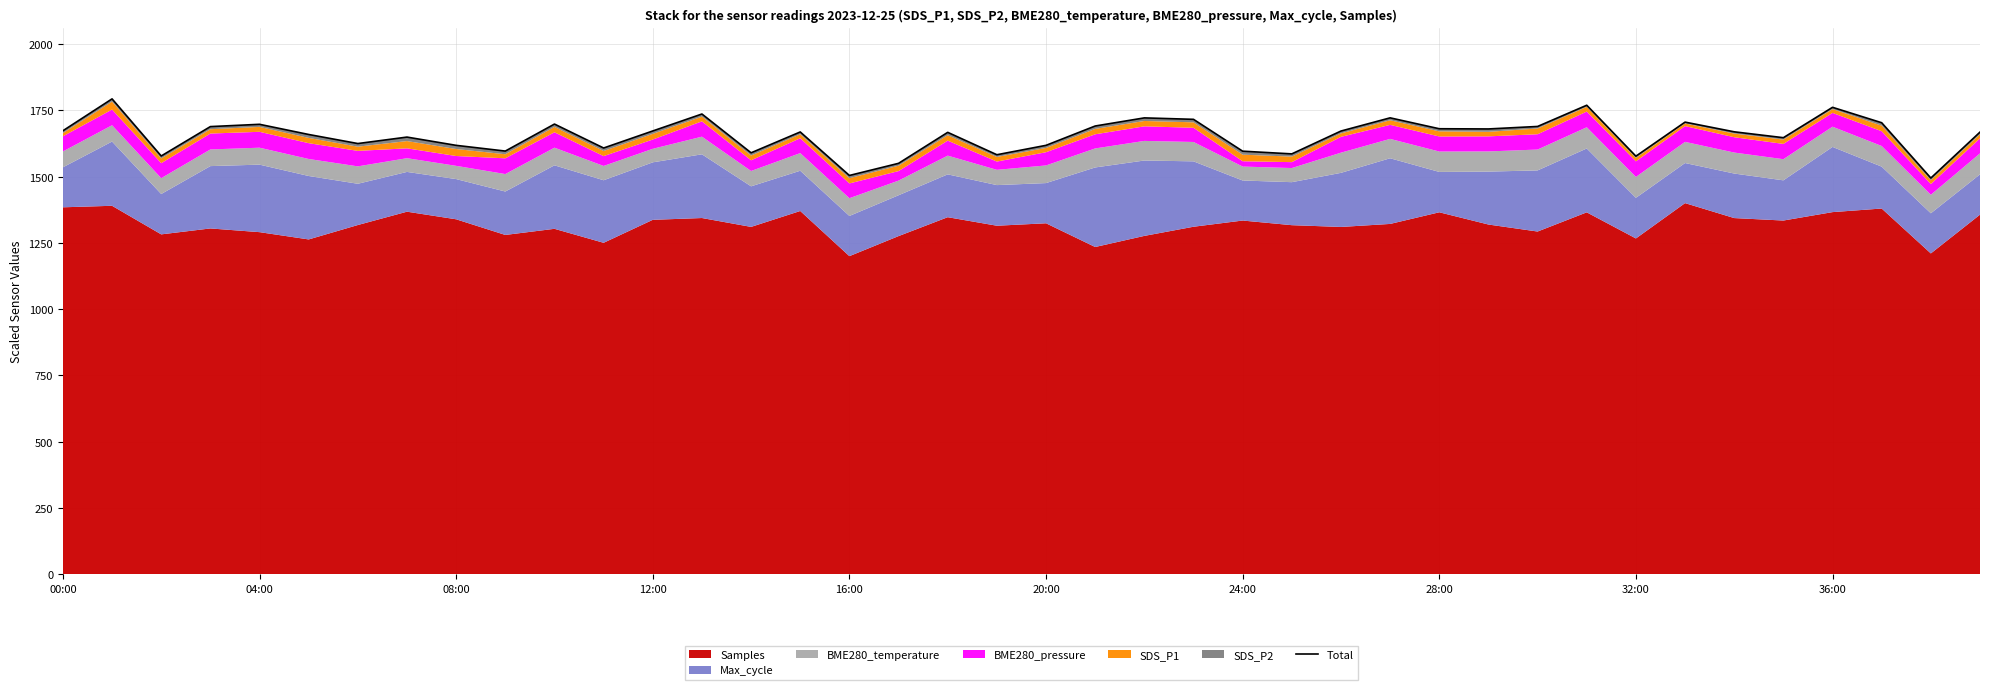

Where does the data first go above 1668?

00:00